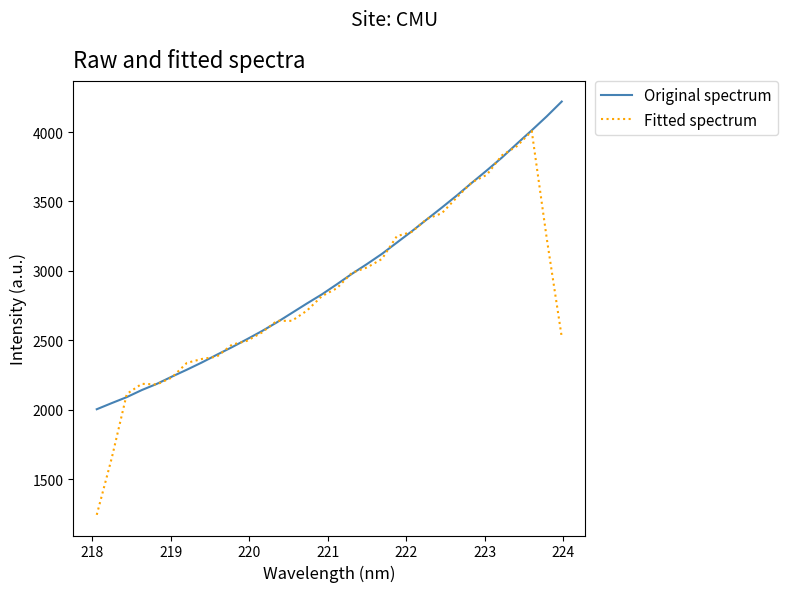

Rank the series by their maximum value, from highest to lowest.

Original spectrum, Fitted spectrum